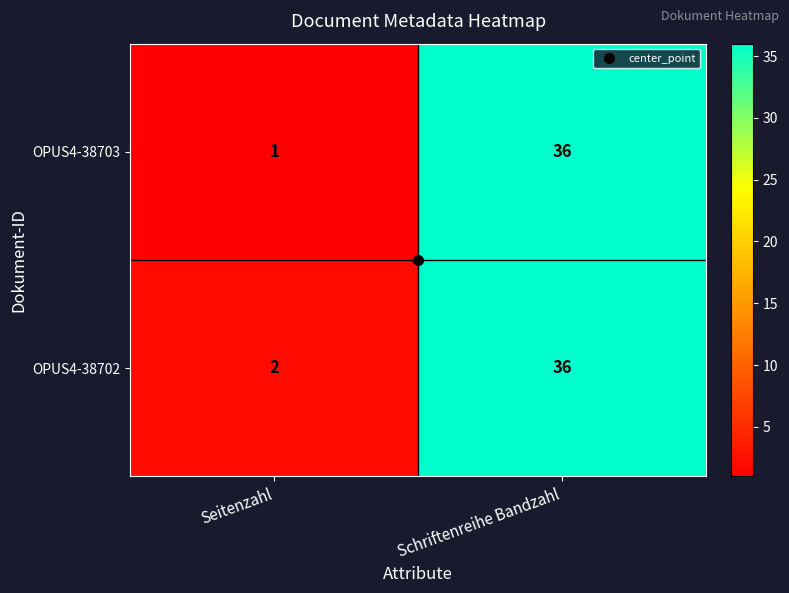

What is the greatest value displayed?

36